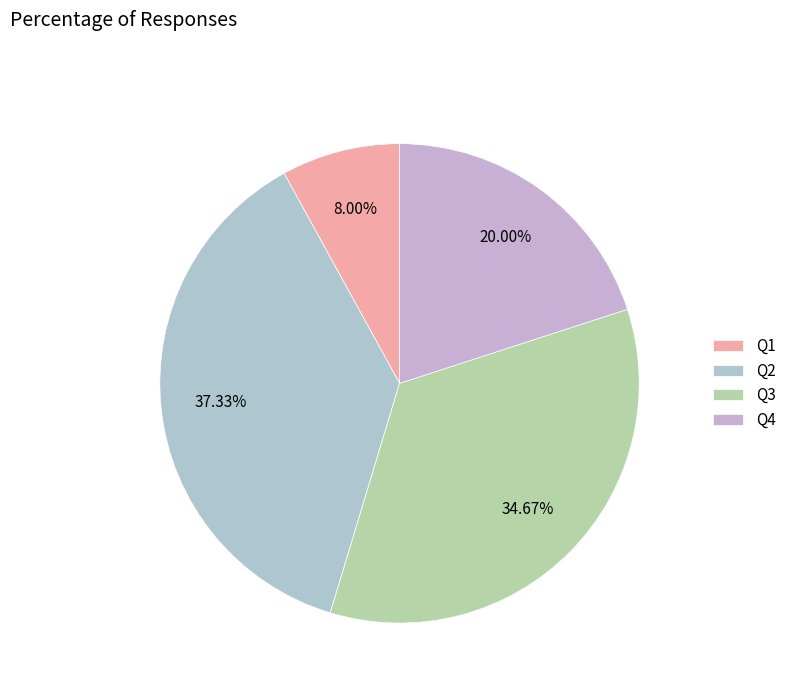

Which category has the smallest portion of the pie?

Q1